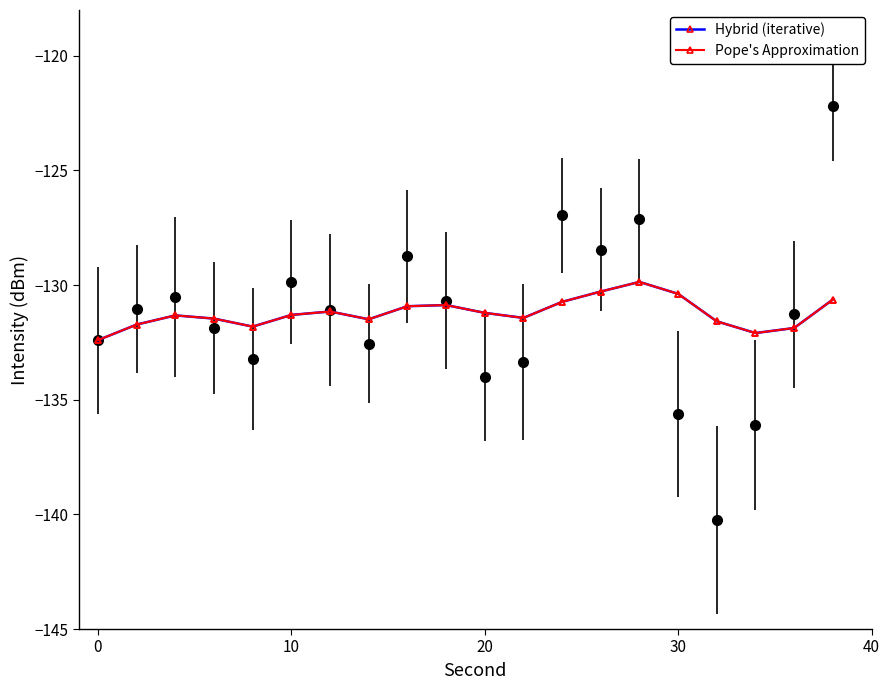

Is it true that Pope's Approximation equals -182.2 at 17?

False